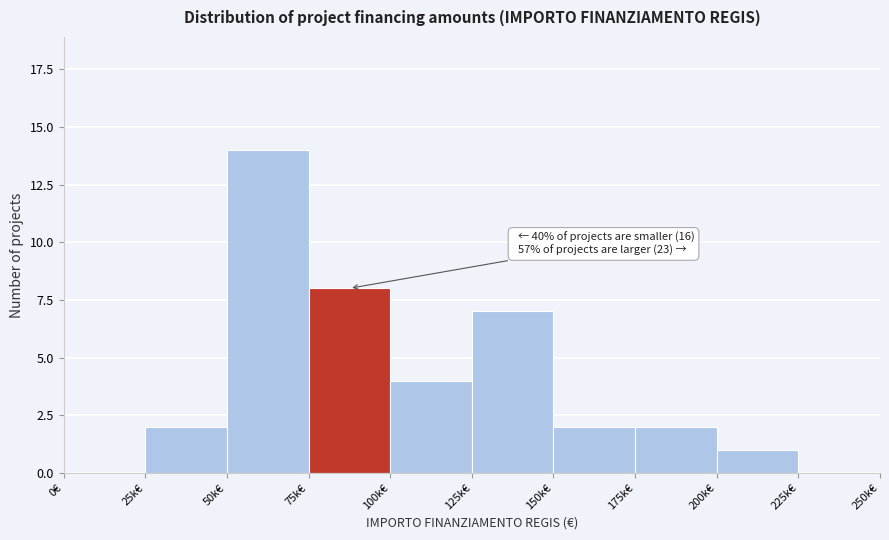

Reading right to left, extract all data points from this chart.

225k€=0	200k€=1	175k€=2	150k€=2	125k€=7	100k€=4	75k€=8	50k€=14	25k€=2	0€=0